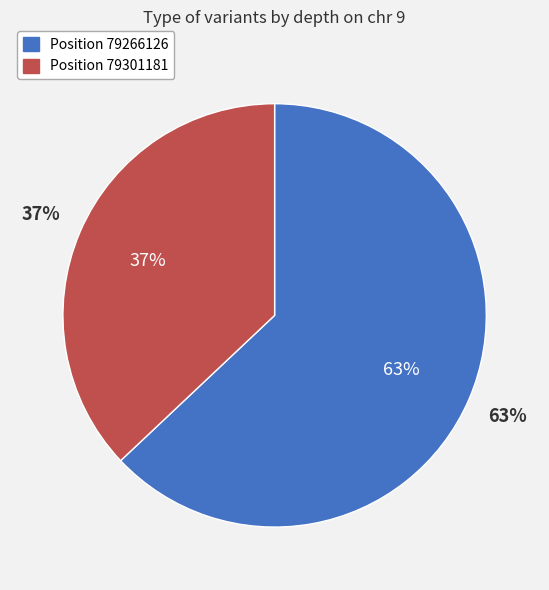

How many segments does this pie chart have?

2